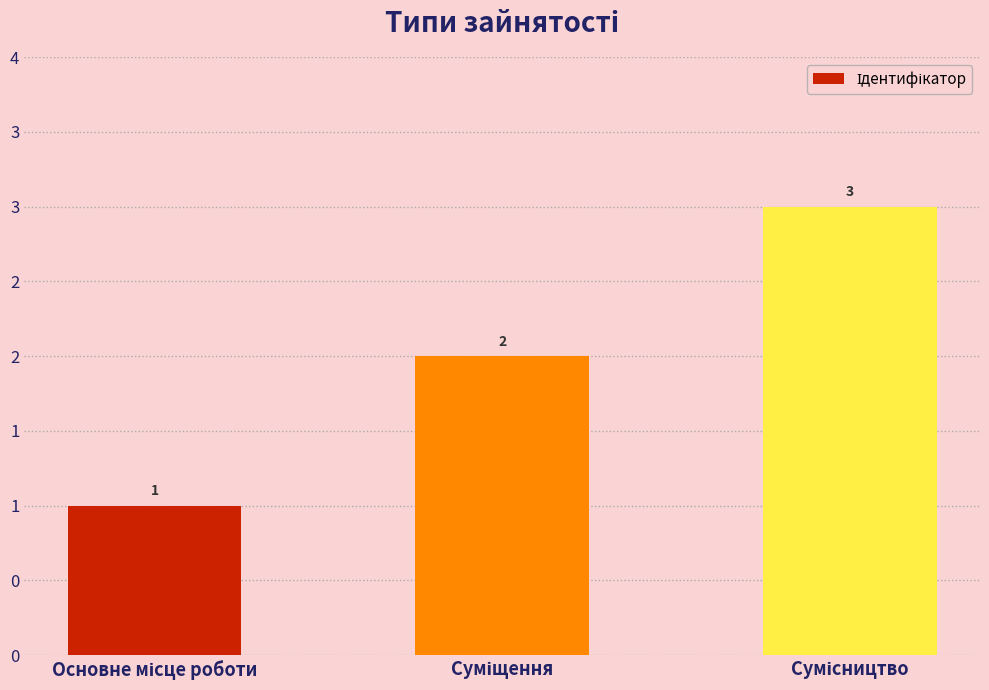

The chart shows a value of 1 at Основне місце роботи. True or false?

True